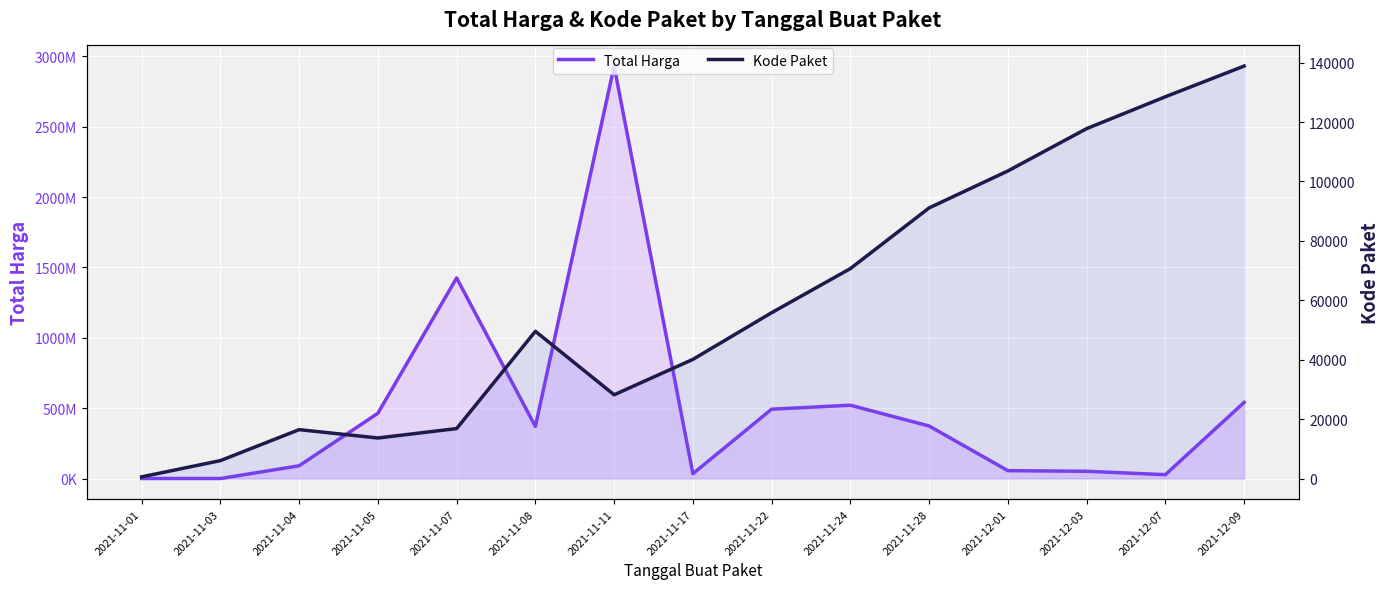

What position from the left is 2021-12-03?

13